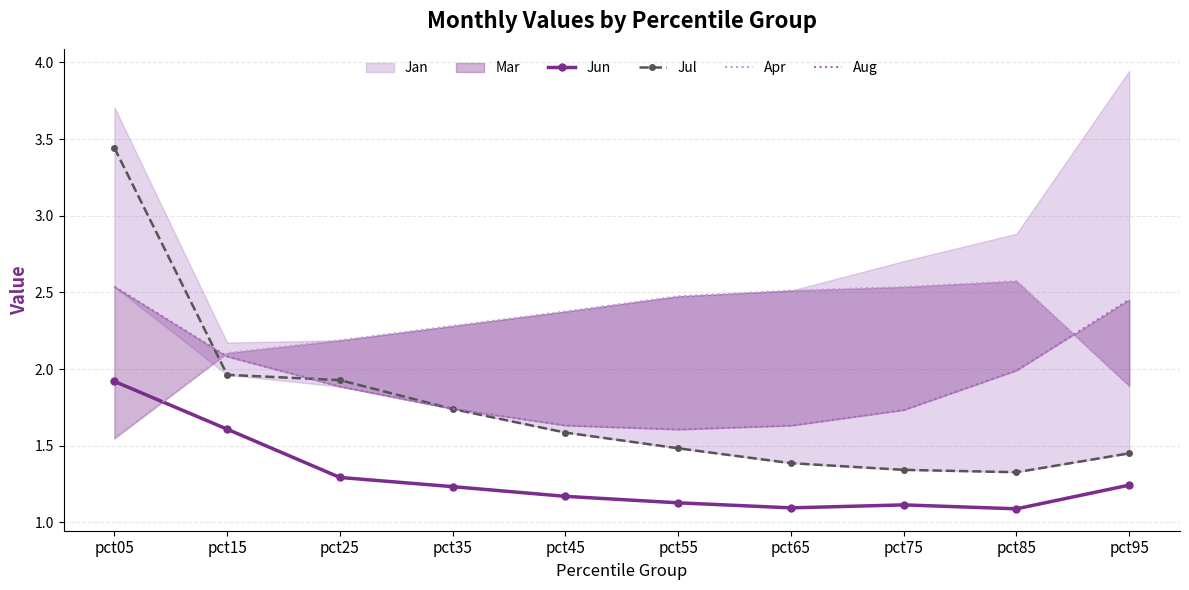

Where is the first local maximum for Jun?

pct75